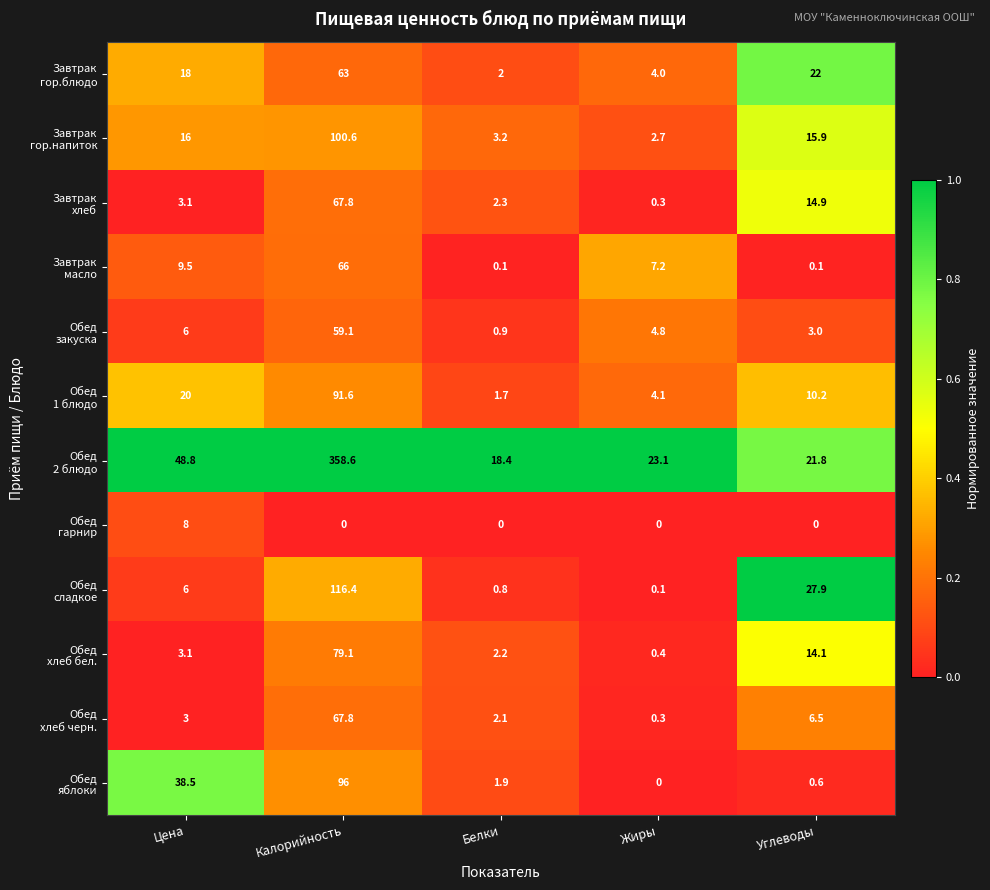

What is the spread (max minus min) of values at Калорийность?

358.6